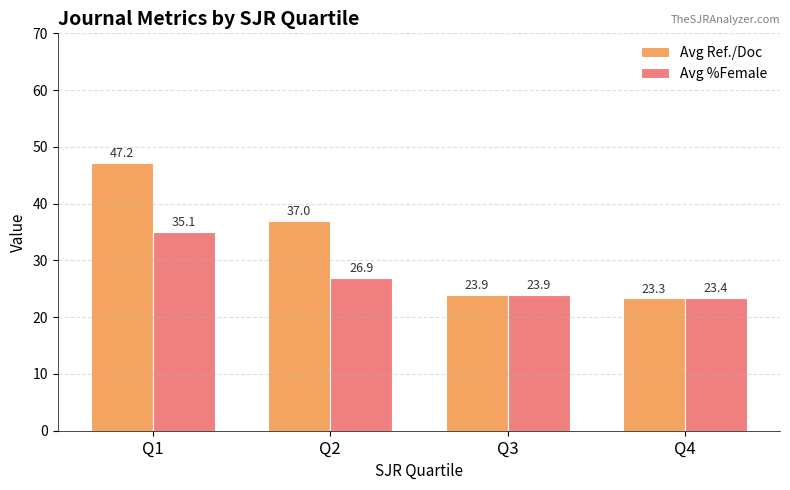

Rank the categories by Avg Ref./Doc value from highest to lowest.

Q1, Q2, Q3, Q4